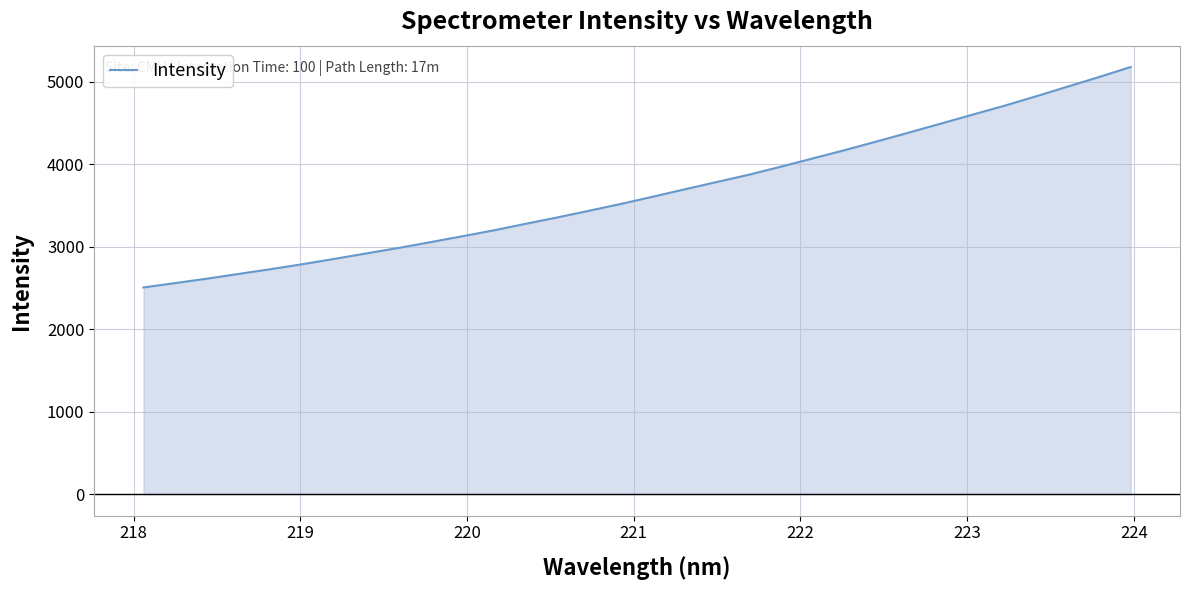

What is the smallest value displayed?

2507.0